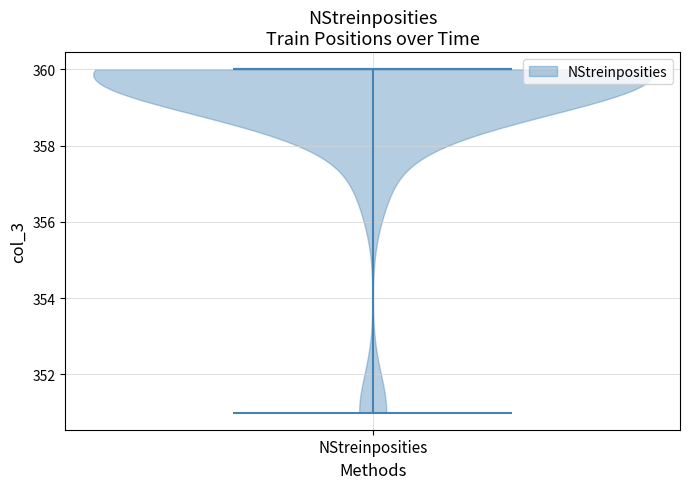

What is the lowest point the violin for NStreinposities reaches on the y-axis? The values are not printed on the chart, so give them approximately, as read against the axis.

351